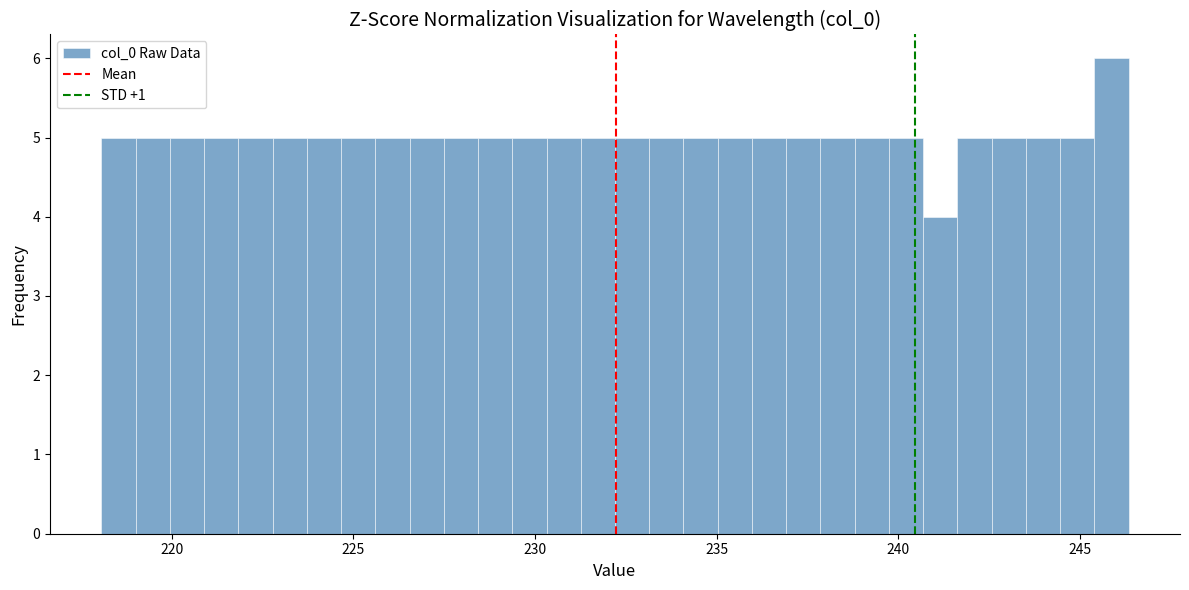

Read against the x-axis, roughly where is the centre of the tallest bar?

246.0